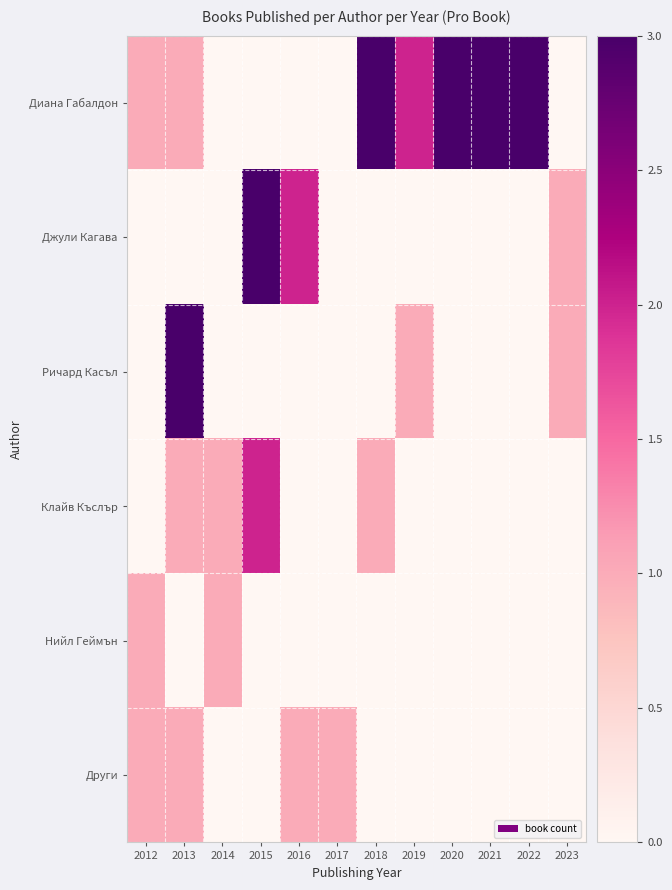

Reading left to right, extract all data points from this chart.

Диана Габалдон: 2012=1	2013=1	2014=0	2015=0	2016=0	2017=0	2018=3	2019=2	2020=3	2021=3	2022=3	2023=0
Джули Кагава: 2012=0	2013=0	2014=0	2015=3	2016=2	2017=0	2018=0	2019=0	2020=0	2021=0	2022=0	2023=1
Ричард Касъл: 2012=0	2013=3	2014=0	2015=0	2016=0	2017=0	2018=0	2019=1	2020=0	2021=0	2022=0	2023=1
Клайв Къслър: 2012=0	2013=1	2014=1	2015=2	2016=0	2017=0	2018=1	2019=0	2020=0	2021=0	2022=0	2023=0
Нийл Геймън: 2012=1	2013=0	2014=1	2015=0	2016=0	2017=0	2018=0	2019=0	2020=0	2021=0	2022=0	2023=0
Други: 2012=1	2013=1	2014=0	2015=0	2016=1	2017=1	2018=0	2019=0	2020=0	2021=0	2022=0	2023=0